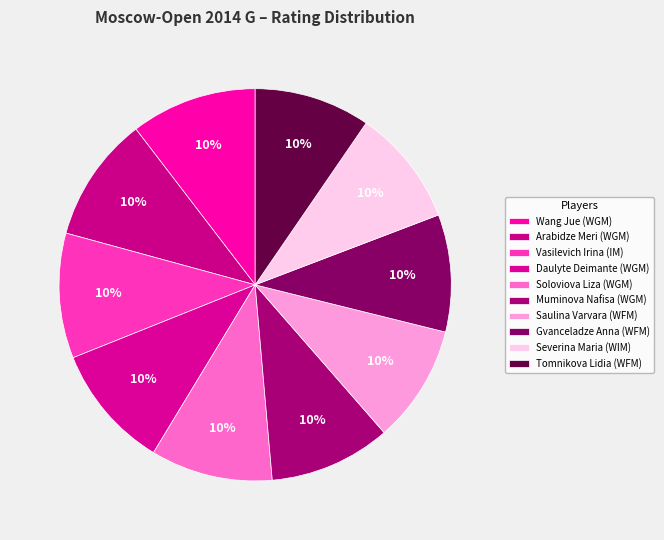

How many slices are in this pie chart?

10